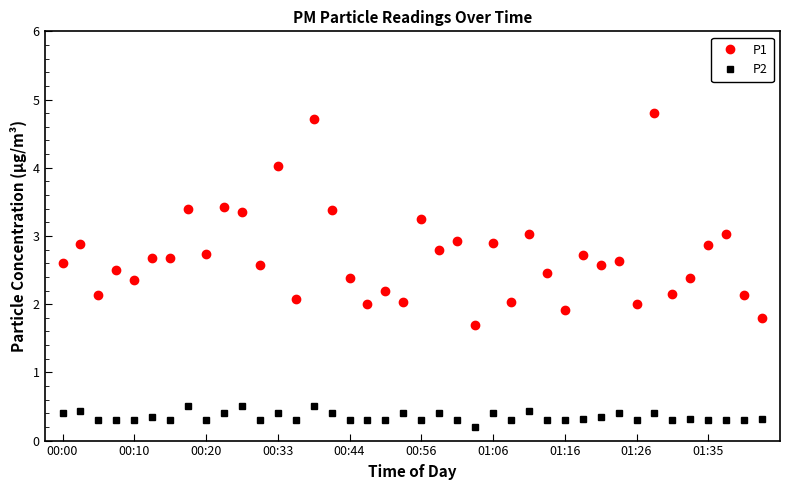

What is the highest value of the P2 series?

0.5